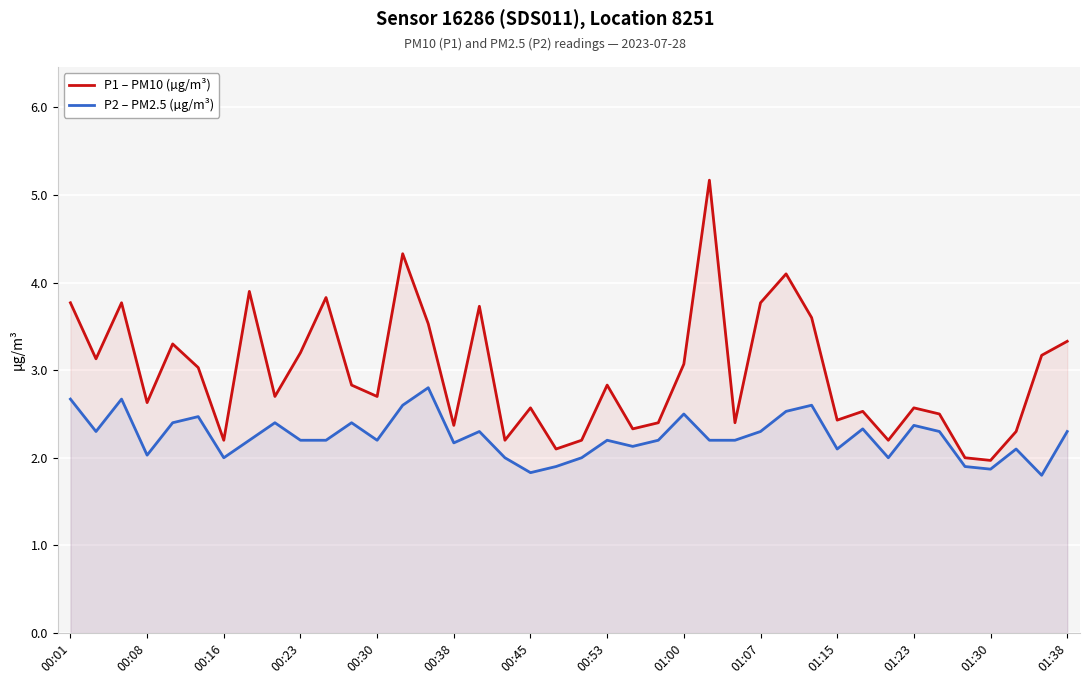

How many distinct data groups are displayed?

2